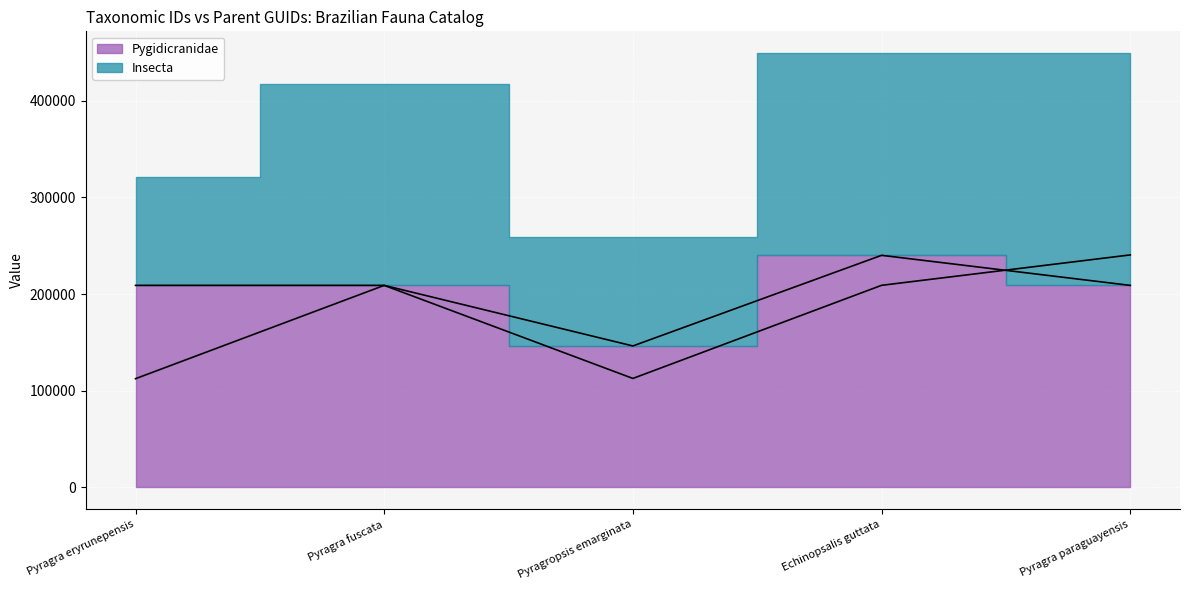

What is the label of the 1st point from the left?

Pyragra eryrunepensis